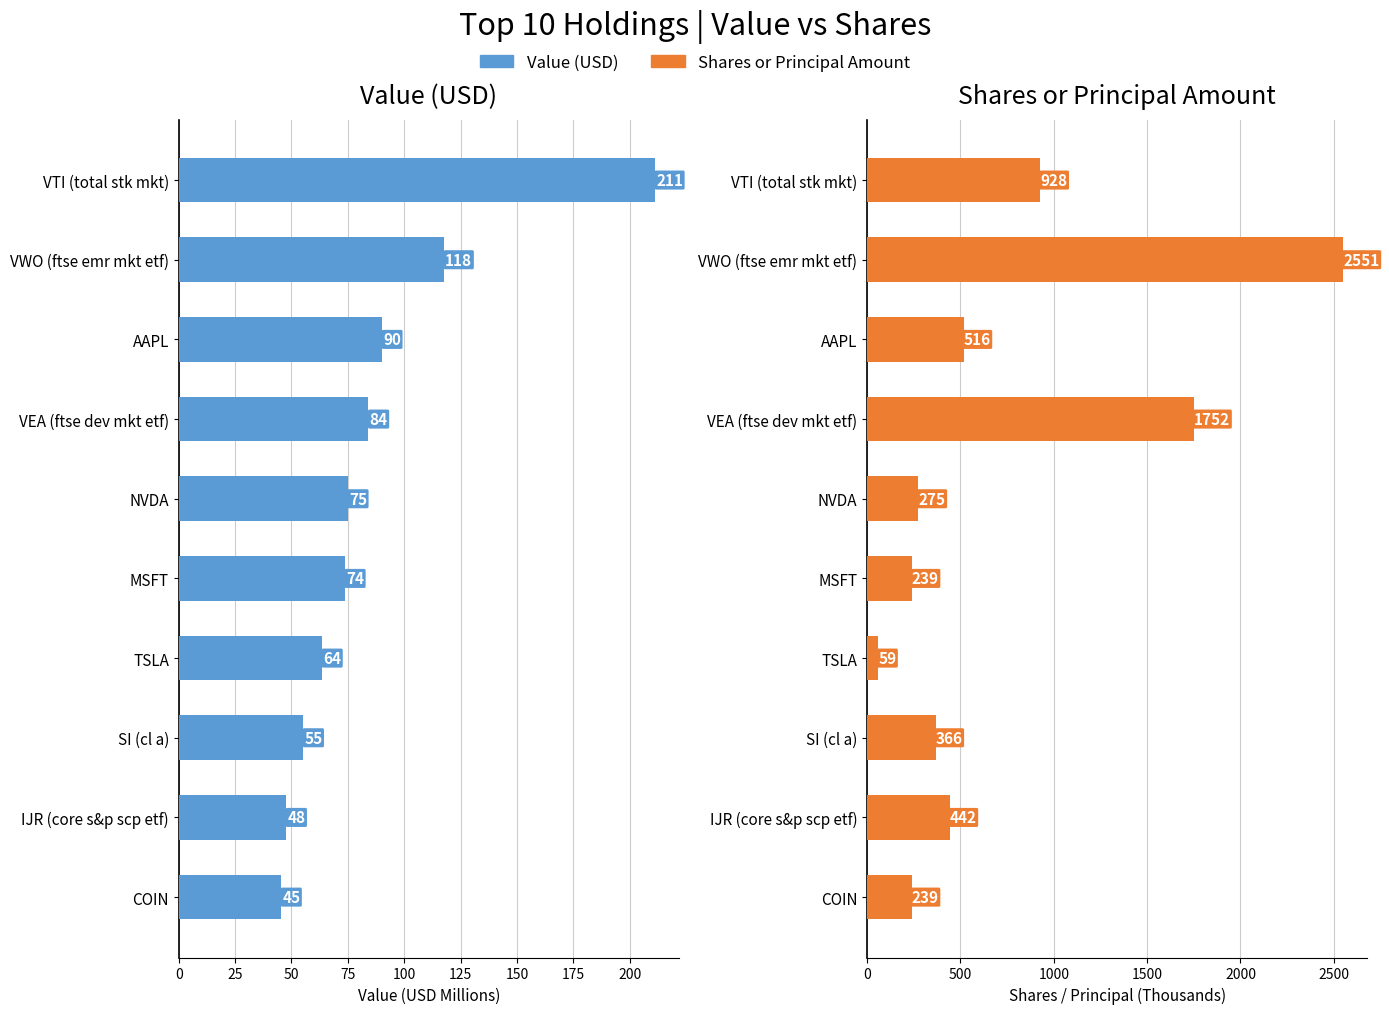

What are all the series names shown in the legend?

Value (USD), Shares or Principal Amount